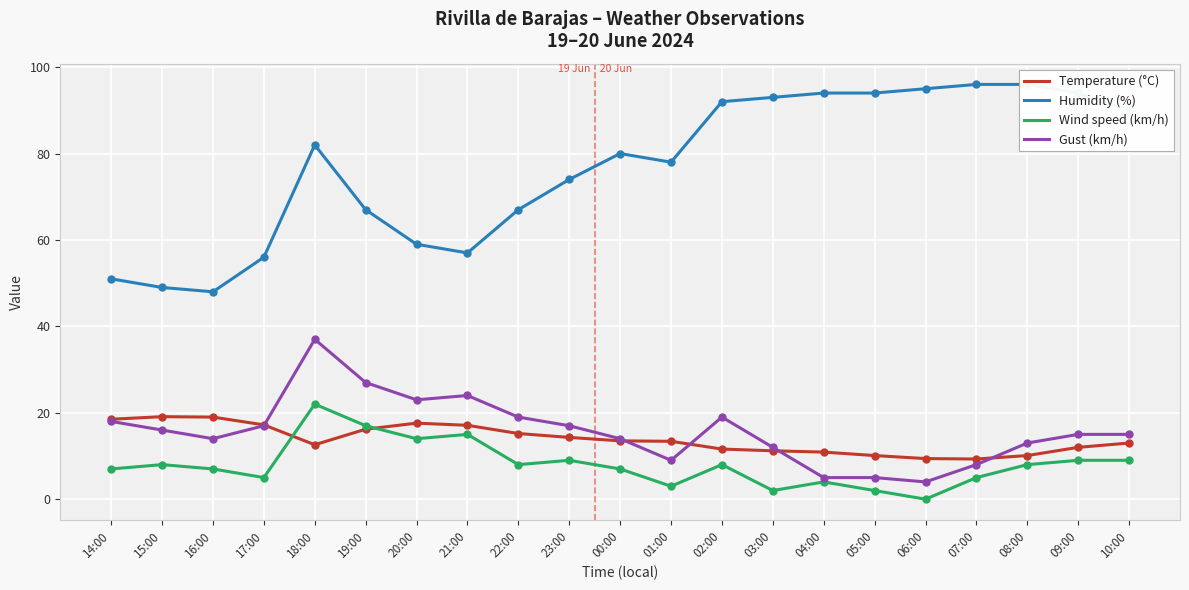

Which series has the widest spread of Y values?

Humidity (%)